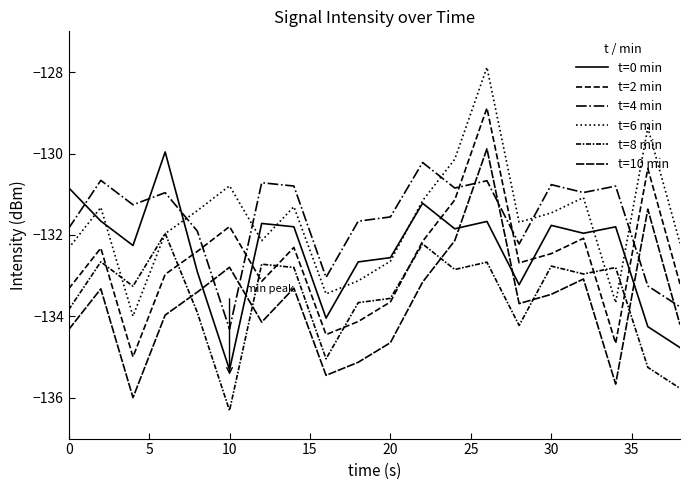

How many lines are shown in the chart?

6